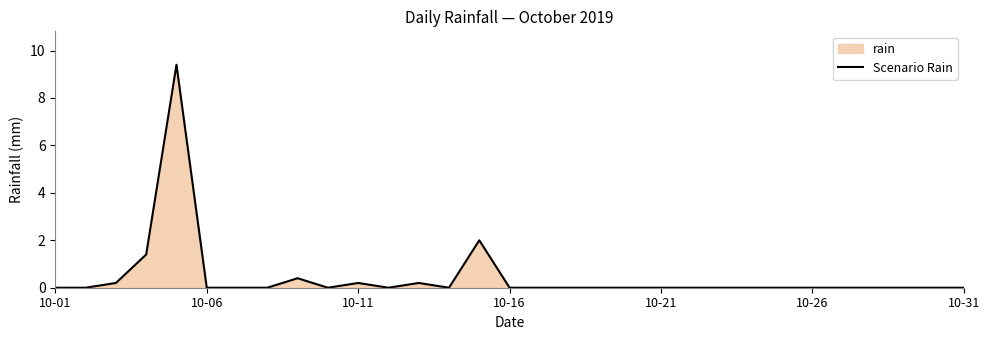

What is the maximum value shown in the chart?

9.4